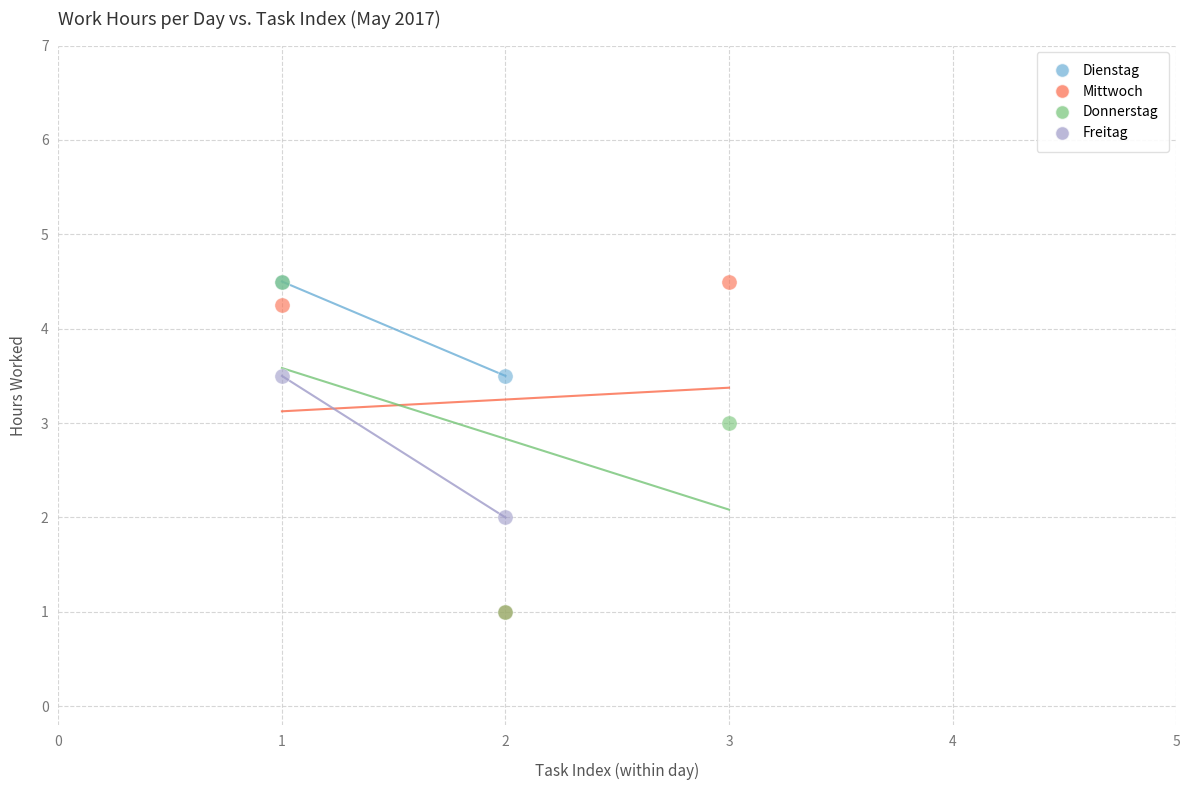

What are all the series names shown in the legend?

Dienstag, Mittwoch, Donnerstag, Freitag